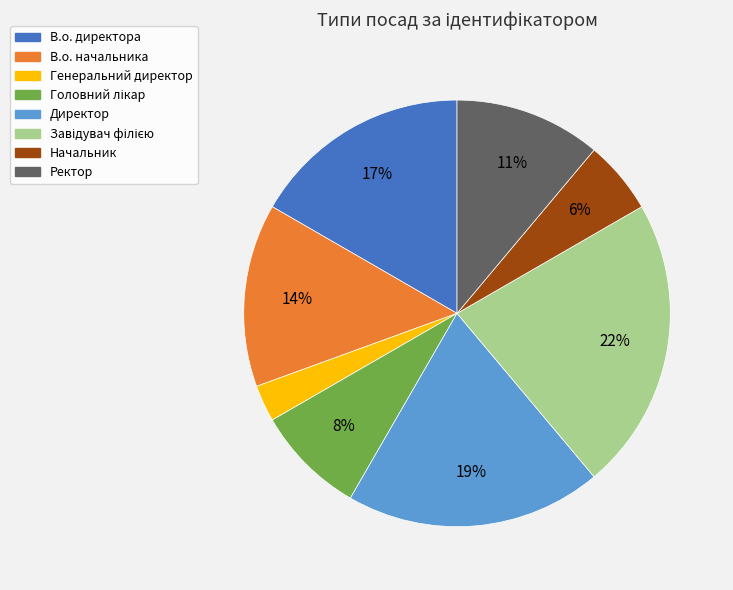

True or false: В.о. директора accounts for 29% of the total.

False